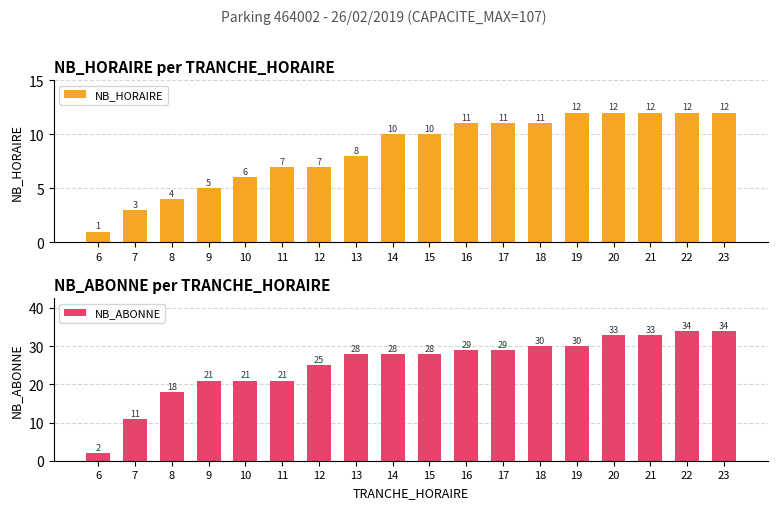

How many groups of bars are there?

18